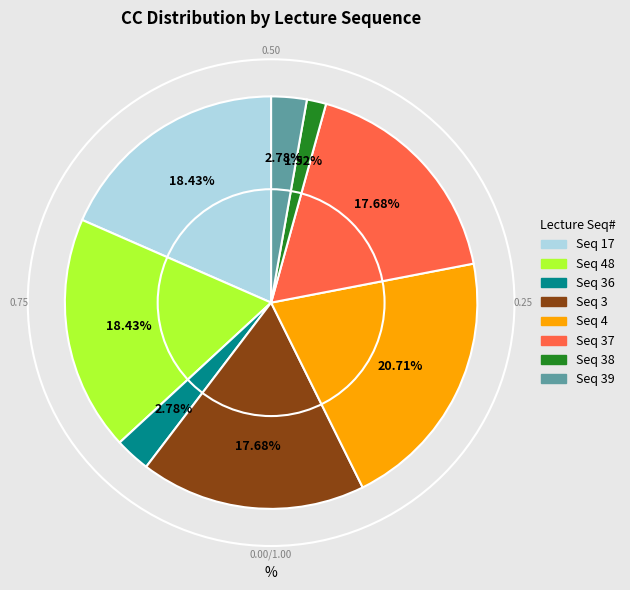

Does any single category account for the majority?

No